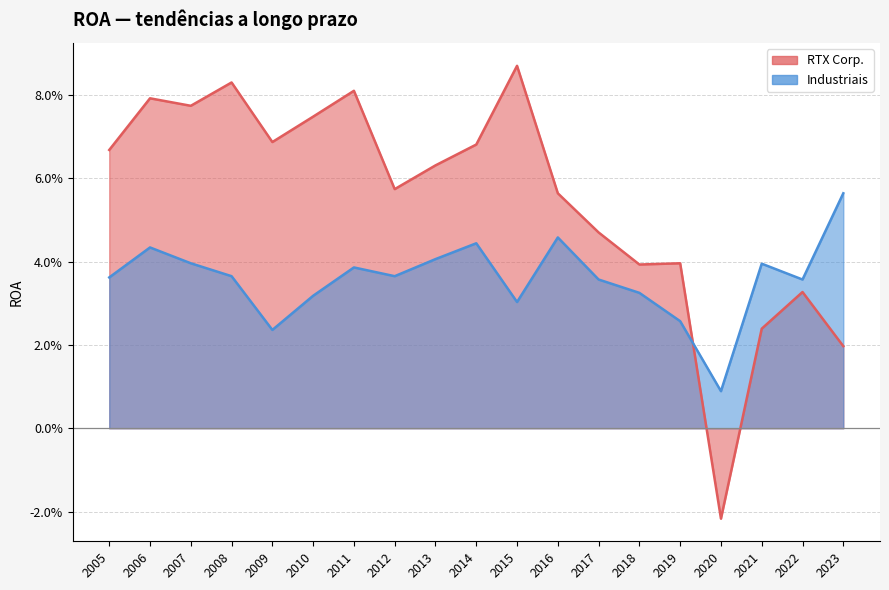

Reading left to right, list all the values displayed in this chart.

RTX Corp.: 0.0	0.0	0.0	-0.0	0.0	0.0	0.0	0.1	0.1	0.1	0.1	0.1	0.1	0.1	0.1	0.1	0.1	0.1	0.1
Industriais: 0.1	0.0	0.0	0.0	0.0	0.0	0.0	0.0	0.0	0.0	0.0	0.0	0.0	0.0	0.0	0.0	0.0	0.0	0.0